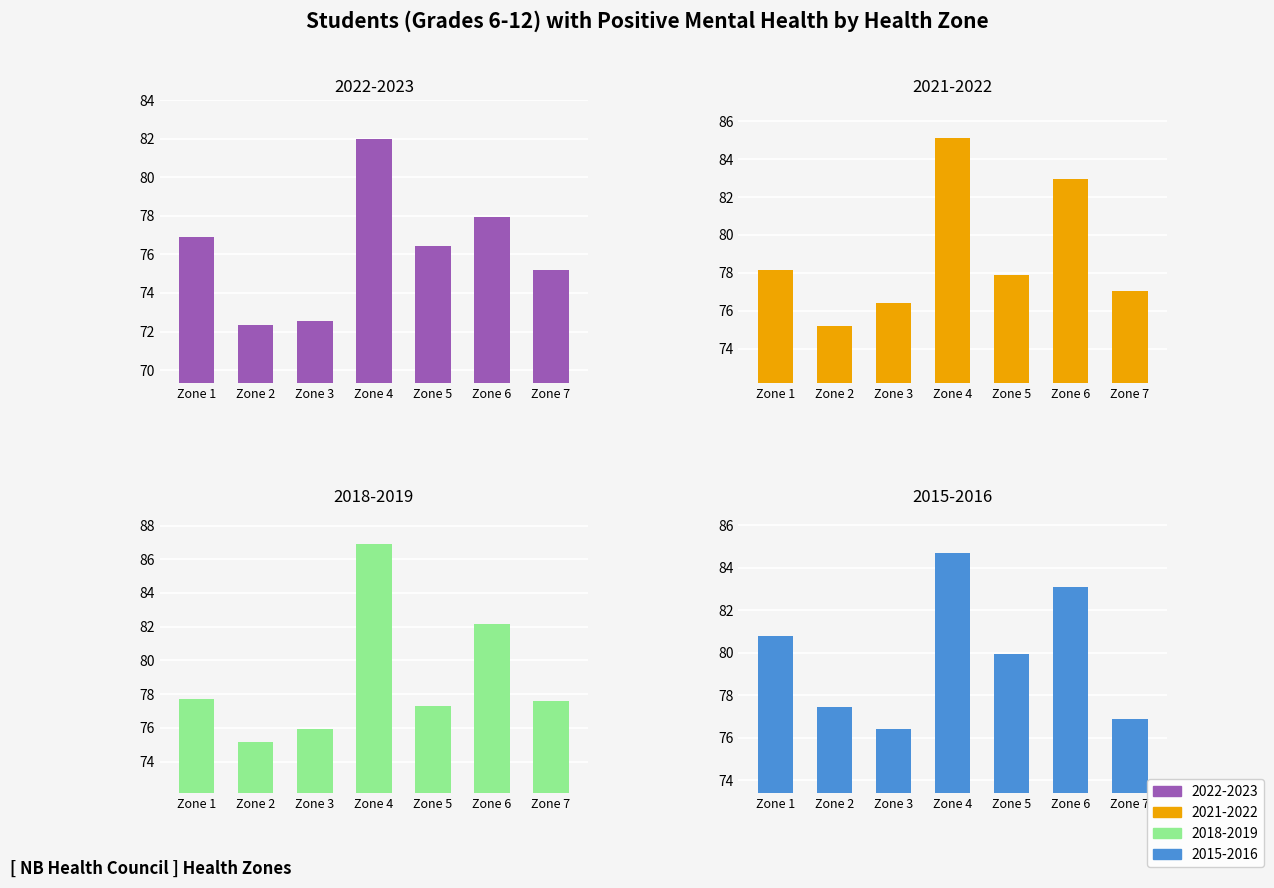

What is the difference between the 2018-2019 values at Zone 1 and Zone 7?

0.1